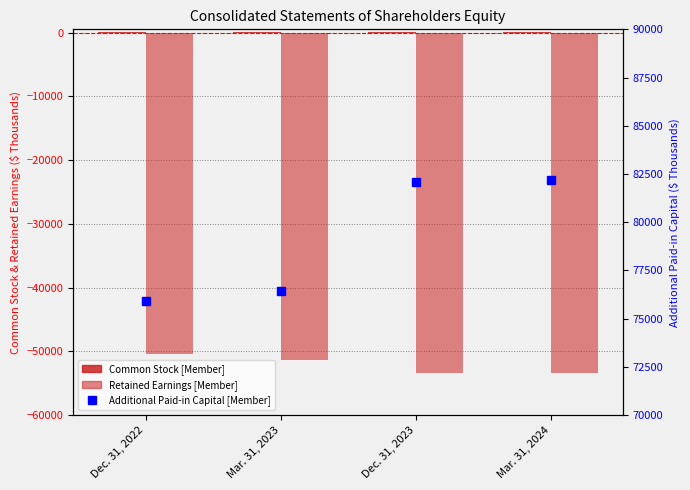

What position from the left is Dec. 31, 2022?

1